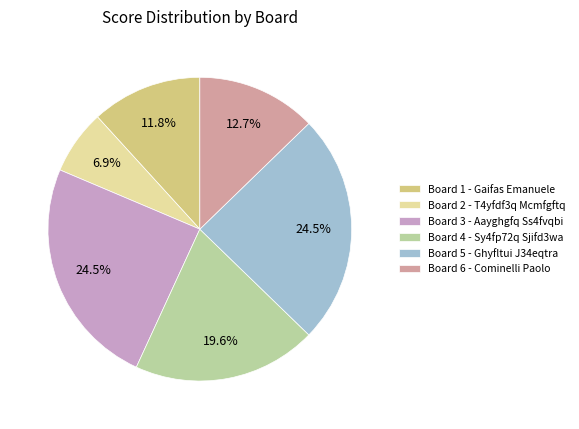

Count the number of slices in the pie.

6